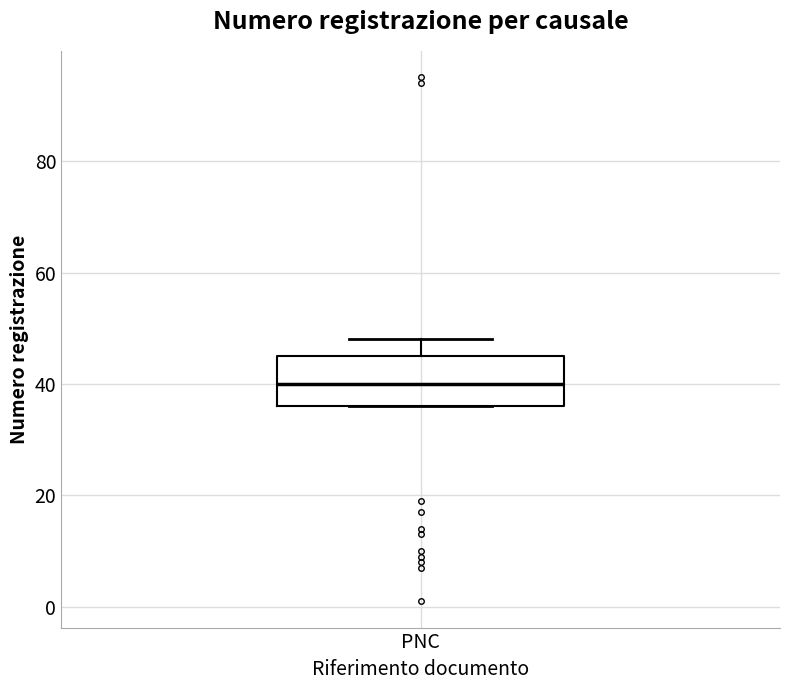

Where is the upper edge of the box for PNC on the y-axis? The values are not printed on the chart, so give them approximately, as read against the axis.

46